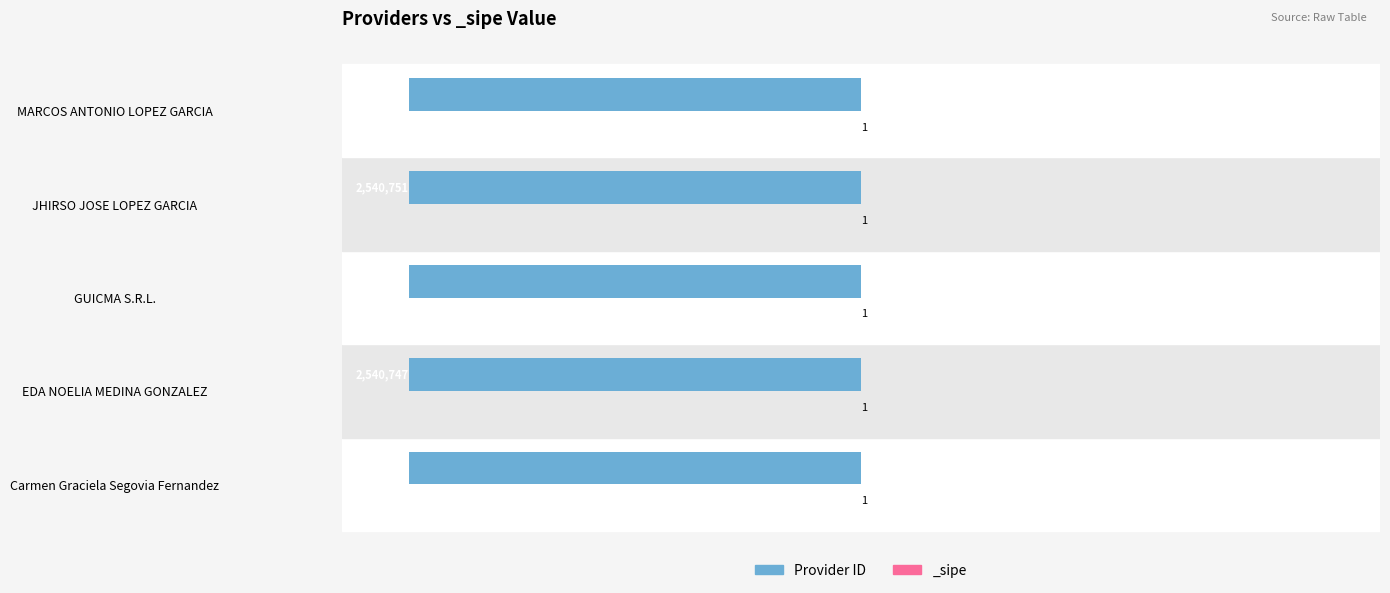

What is the value of the 3rd bar from the left?

-2540748